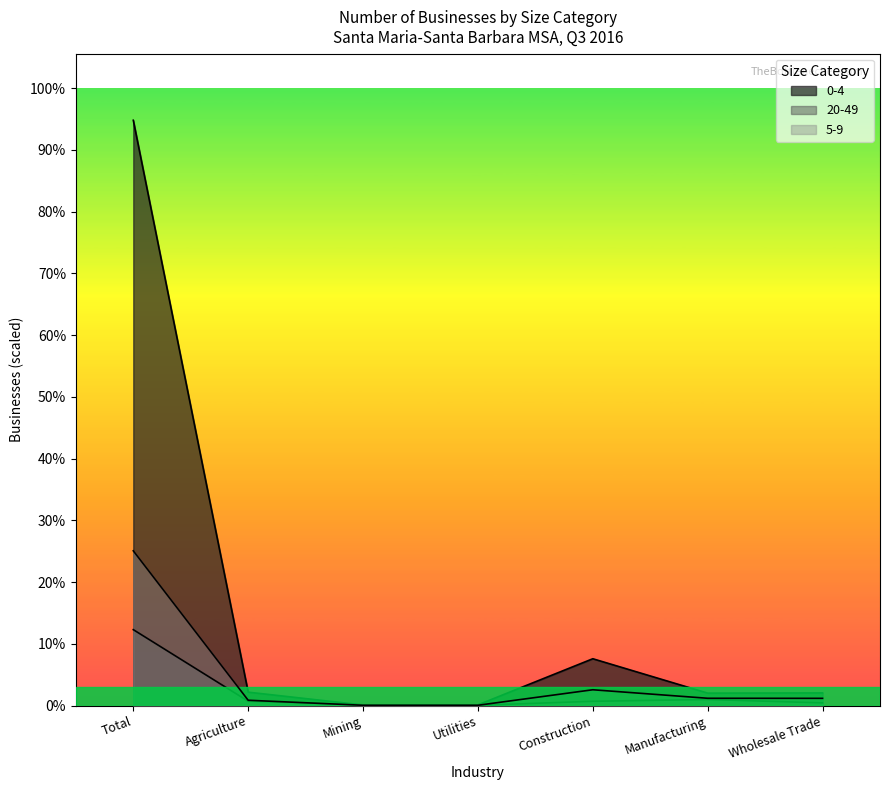

How many interior local valleys does the 20-49 series have?

1